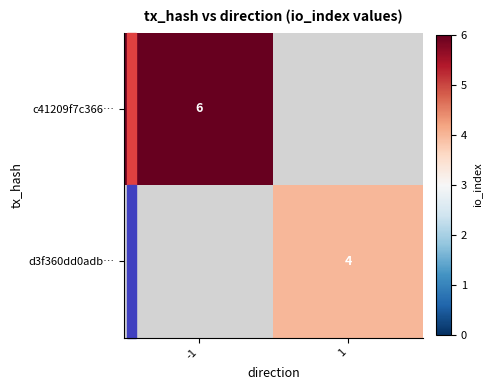

Which label corresponds to the largest value in the chart?

-1